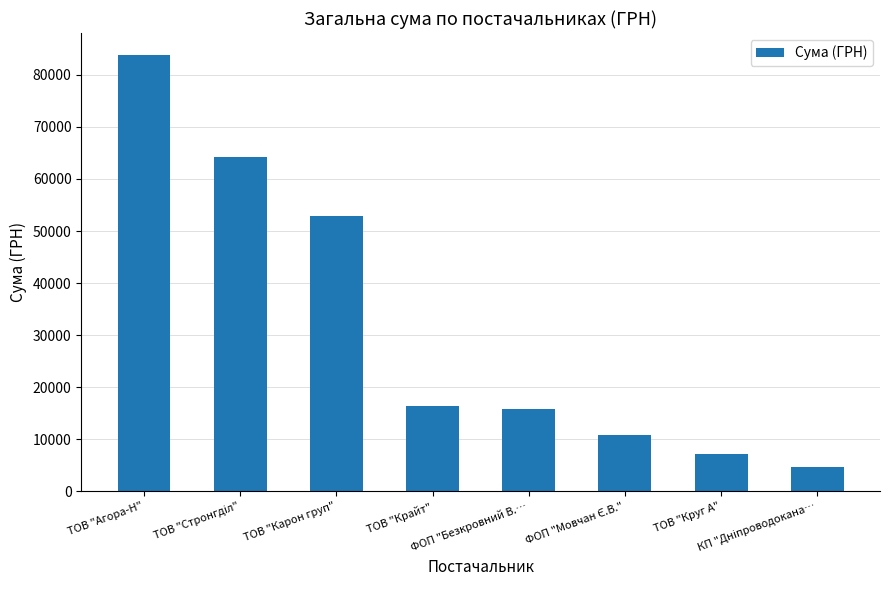

What is the sum of all values?

255988.9